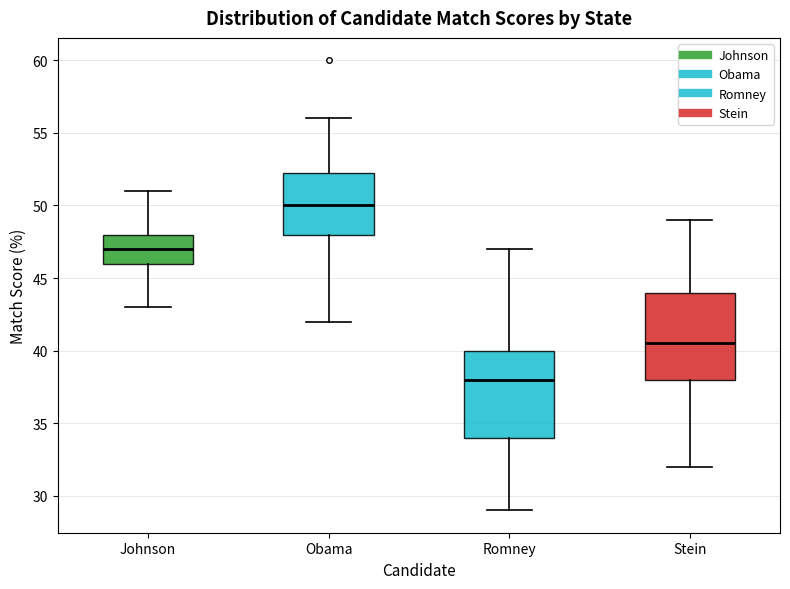

Which box's median line is the highest?

Obama